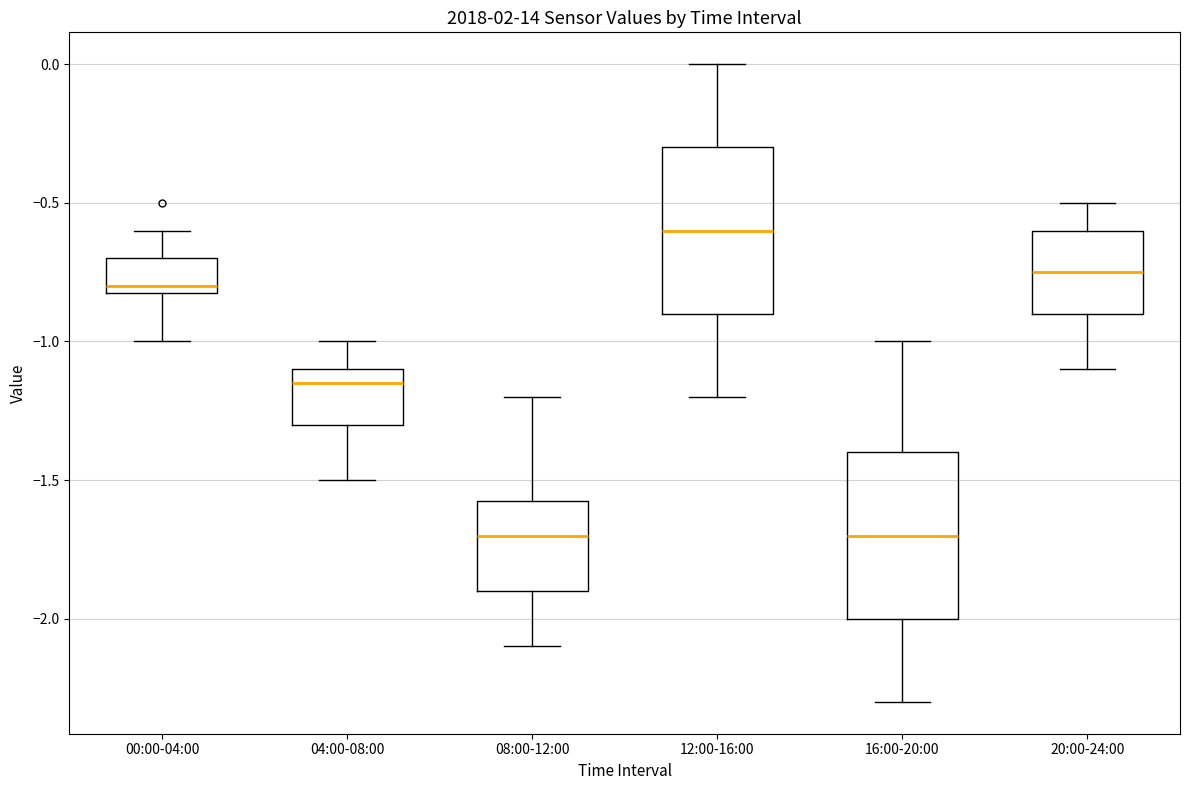

Reading left to right, transcribe this box plot: for each box, give where its median line is, the range the box spans, and where its two whiskers end, as read against the y-axis. The values are not printed on the chart, so give them approximately, as read against the axis.

00:00-04:00: median -0.80 (just above the box's lower edge), box -0.80 to -0.70, whiskers -1.00 to -0.60
04:00-08:00: median -1.15, box -1.30 to -1.10, whiskers -1.50 to -1.00
08:00-12:00: median -1.70, box -1.90 to -1.55, whiskers -2.10 to -1.20
12:00-16:00: median -0.60, box -0.90 to -0.30, whiskers -1.20 to 0.00
16:00-20:00: median -1.70, box -2.00 to -1.40, whiskers -2.30 to -1.00
20:00-24:00: median -0.75, box -0.90 to -0.60, whiskers -1.10 to -0.50